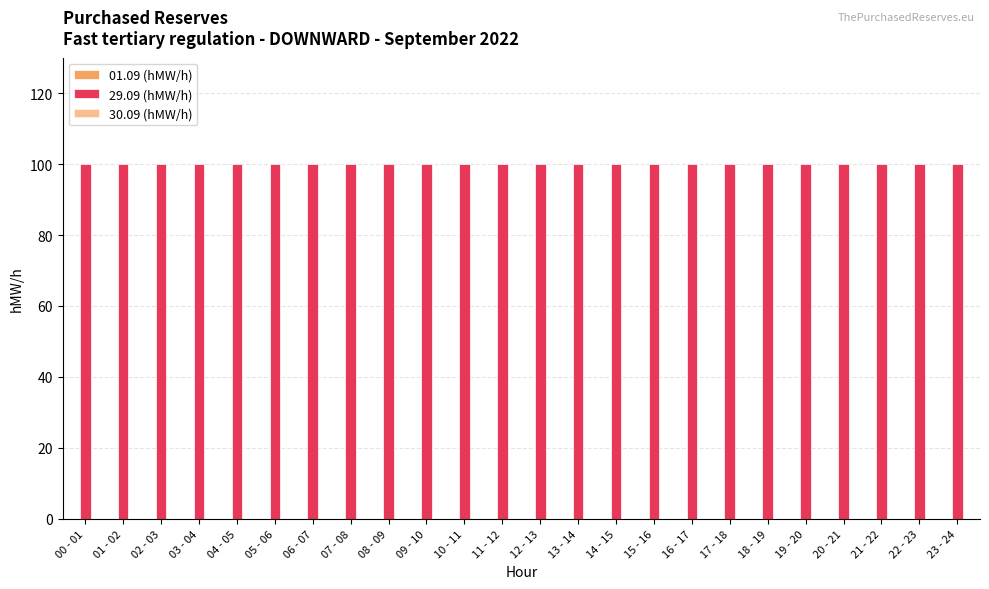

What position from the left is 18 - 19?

19